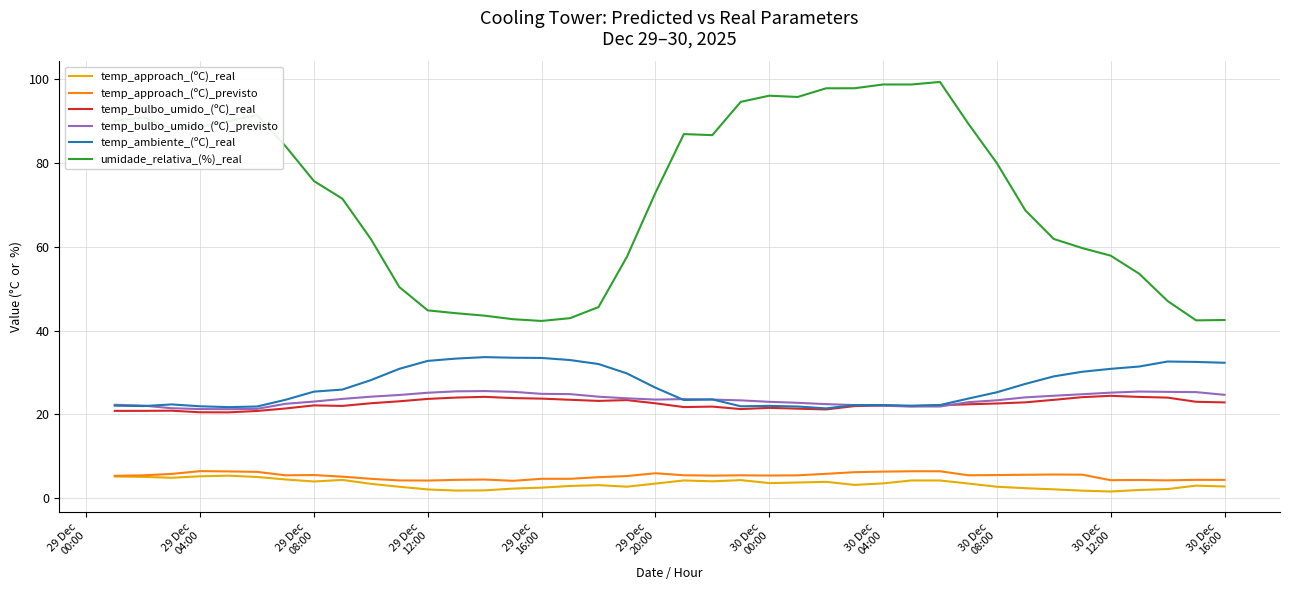

What is the highest value of the temp_approach_(ºC)_previsto series?

6.4